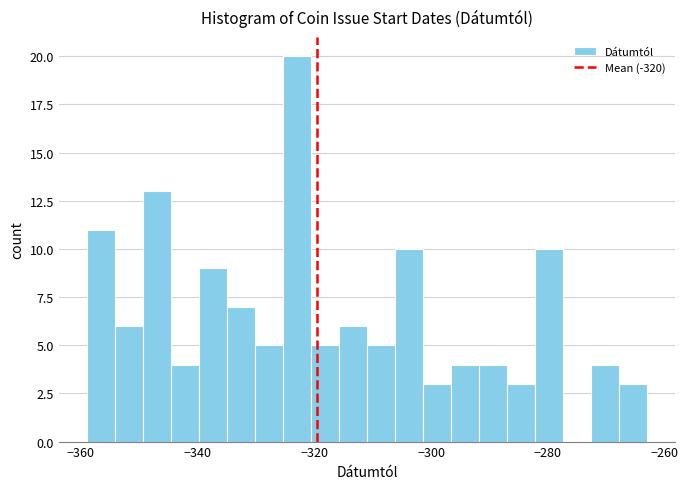

Read against the x-axis, roughly where is the centre of the tallest bar?

-322